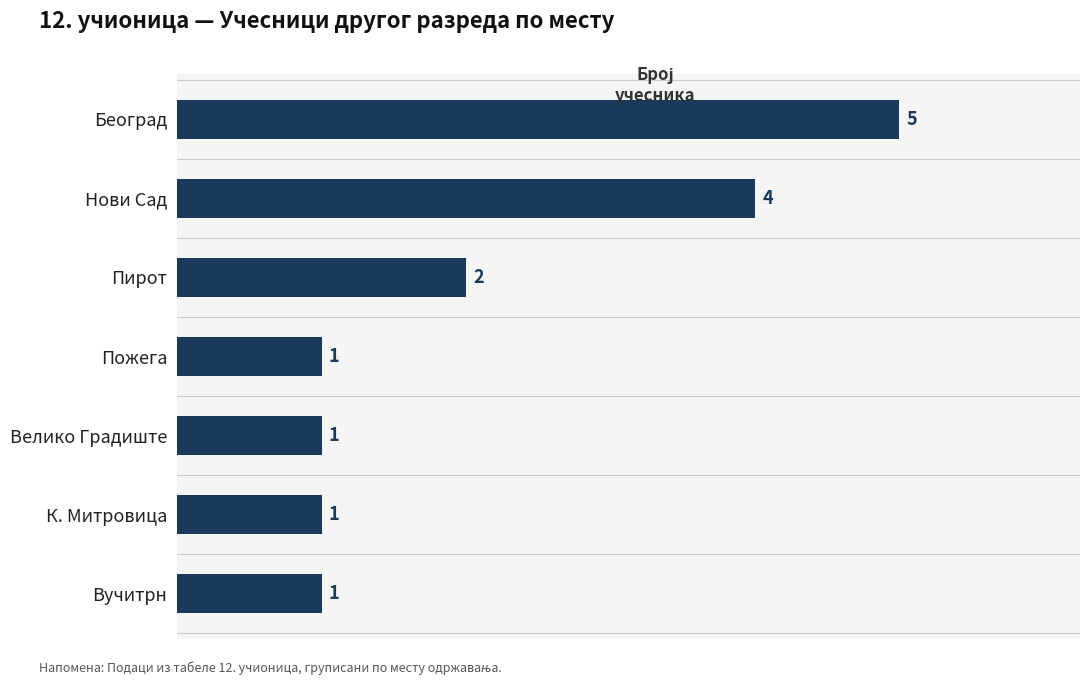

Count the number of values greater than 1.

3